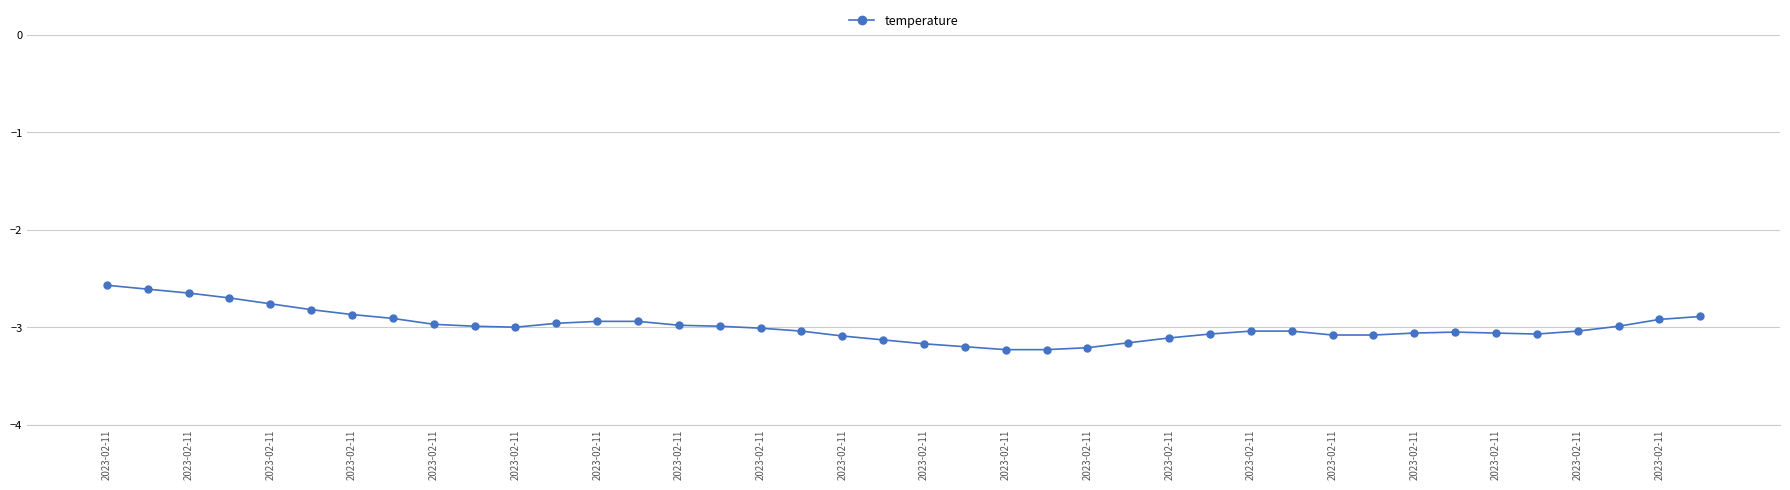

What is the difference between the second highest and minimum values?

0.6